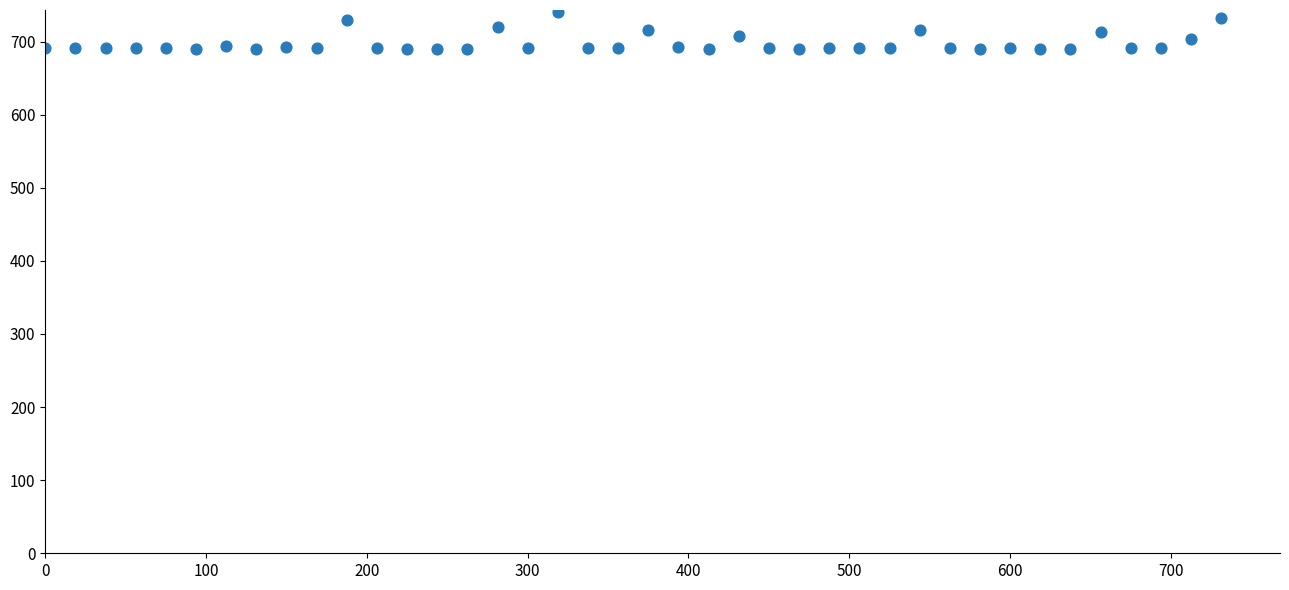

What is the range of X values (max minus min)?

731.2